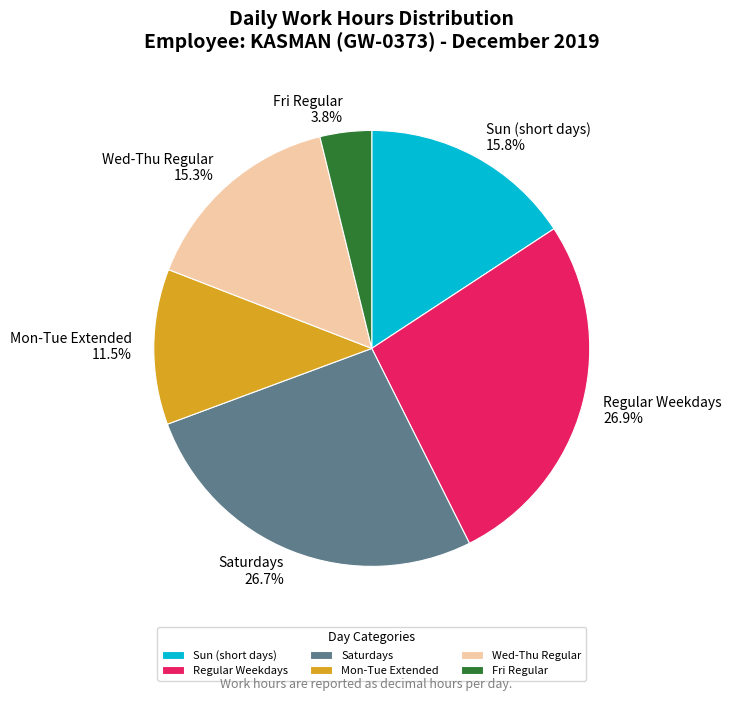

Is there a majority slice in this chart?

No